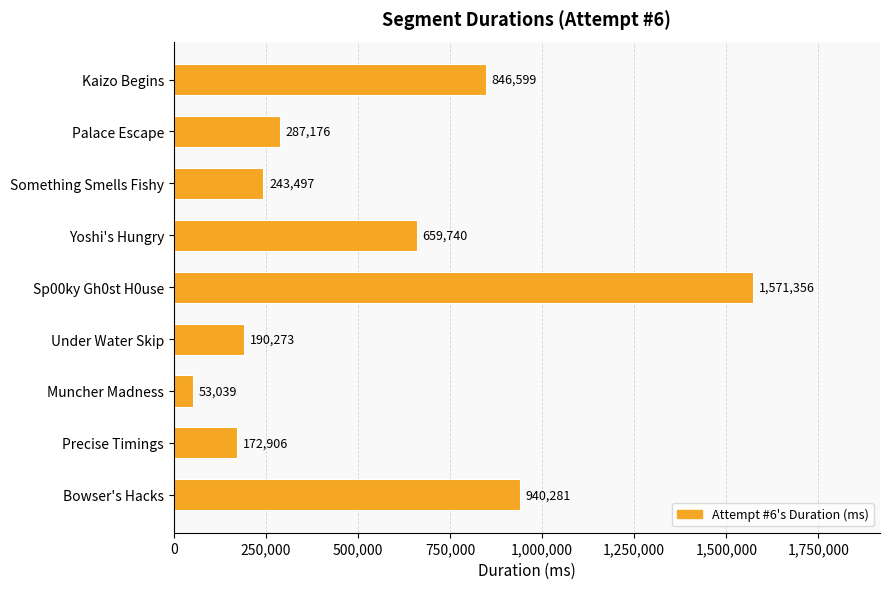

What is the difference between the maximum and second lowest values?

1398450